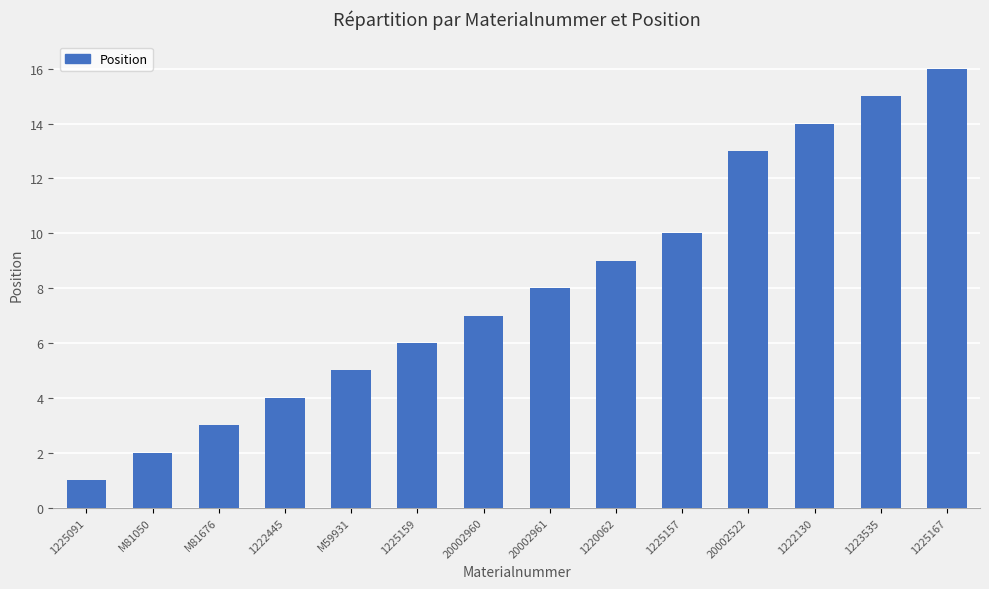

Read the value at 1220062.

9